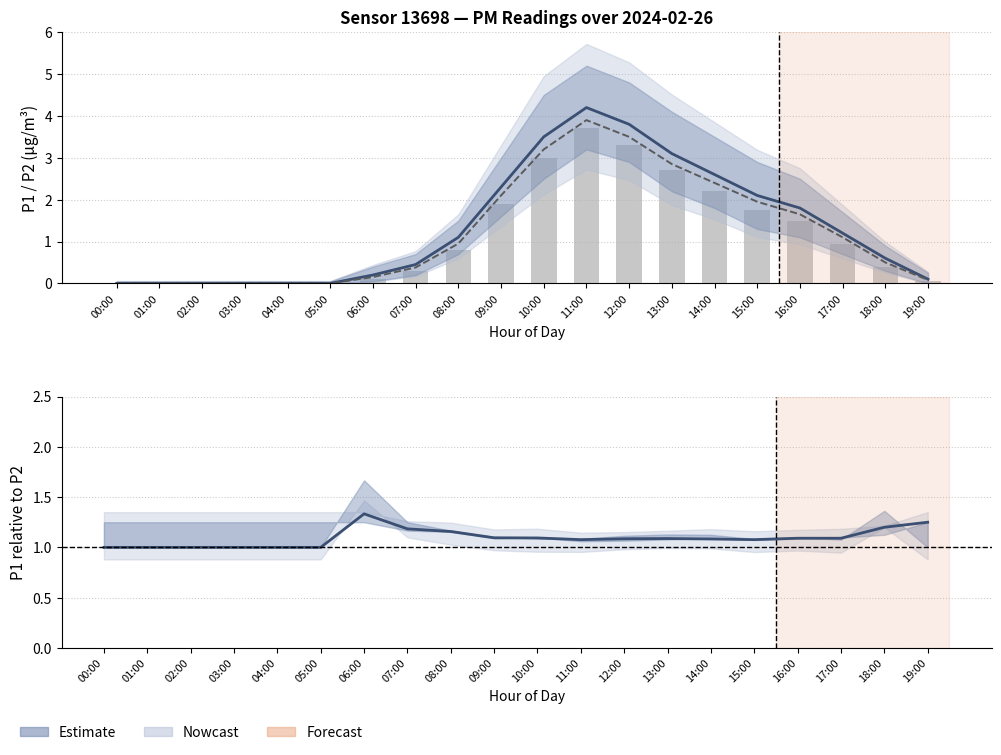

What is the total value across all series at 10:00?

10.8